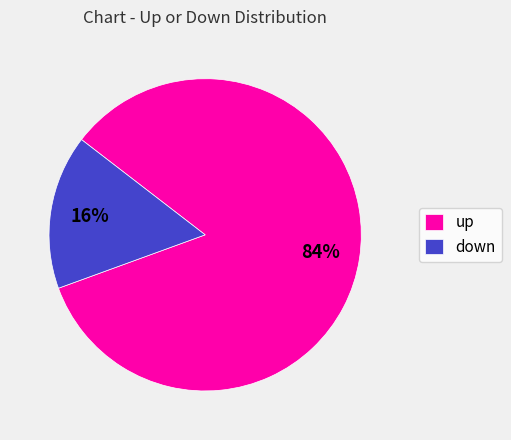

To the nearest percent, what portion does down represent?

16%